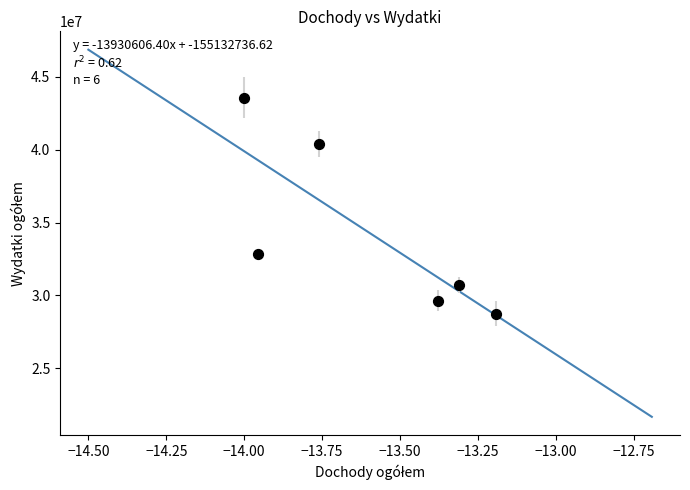

What Y value in the scatter plot is closest to 36167145?

32863035.2